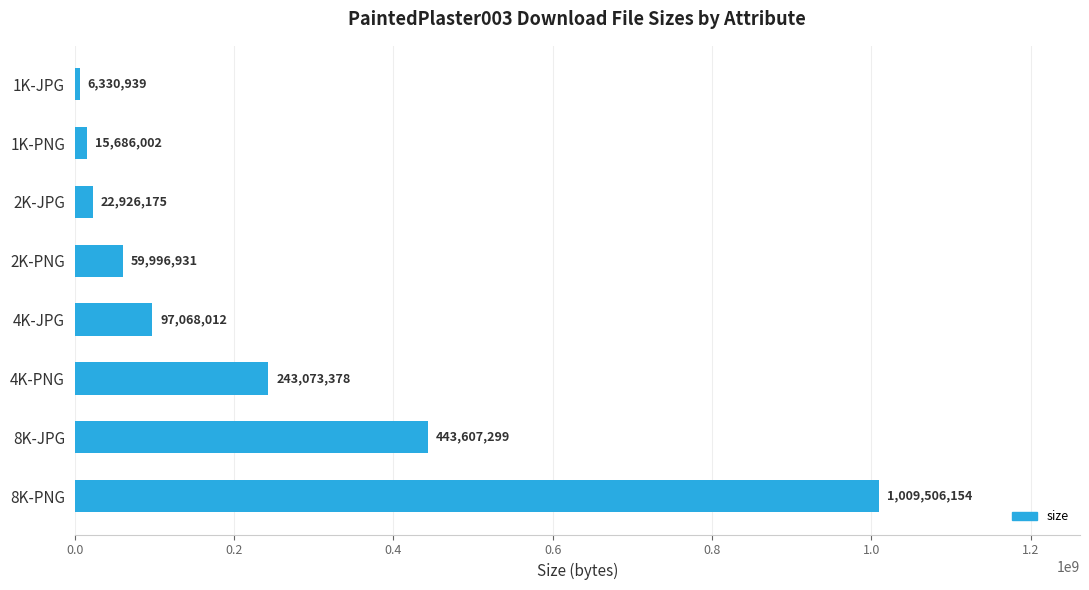

What is the maximum value shown in the chart?

1009506154